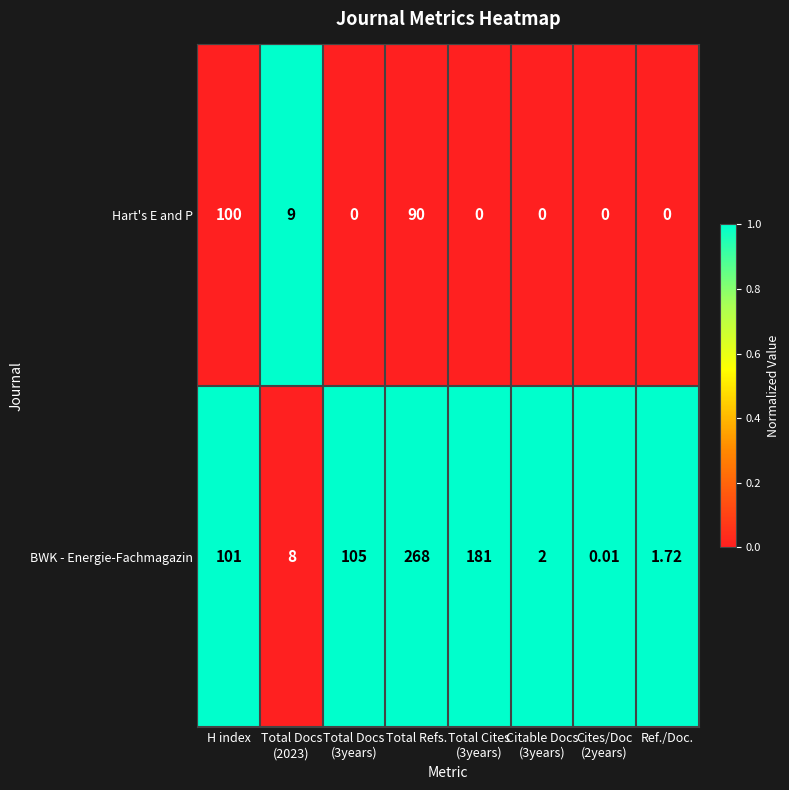

Count the number of data series in this chart.

2